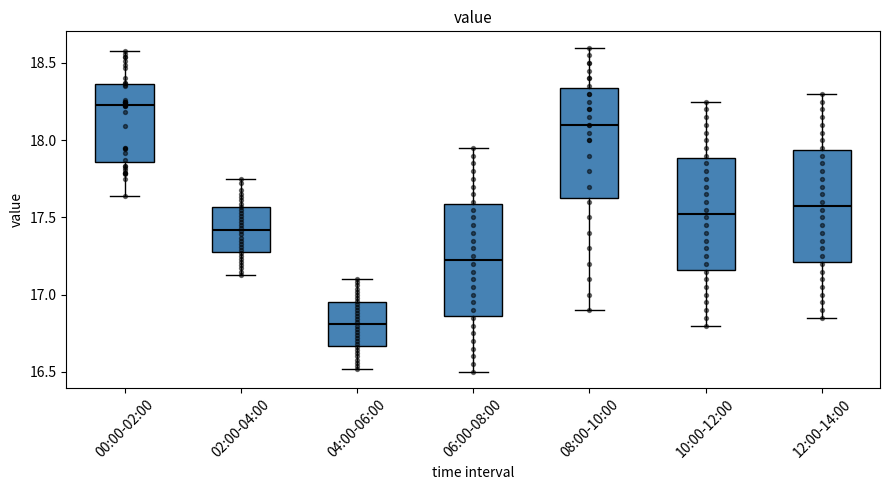

Where is the upper edge of the box for 12:00-14:00 on the y-axis? The values are not printed on the chart, so give them approximately, as read against the axis.

17.95